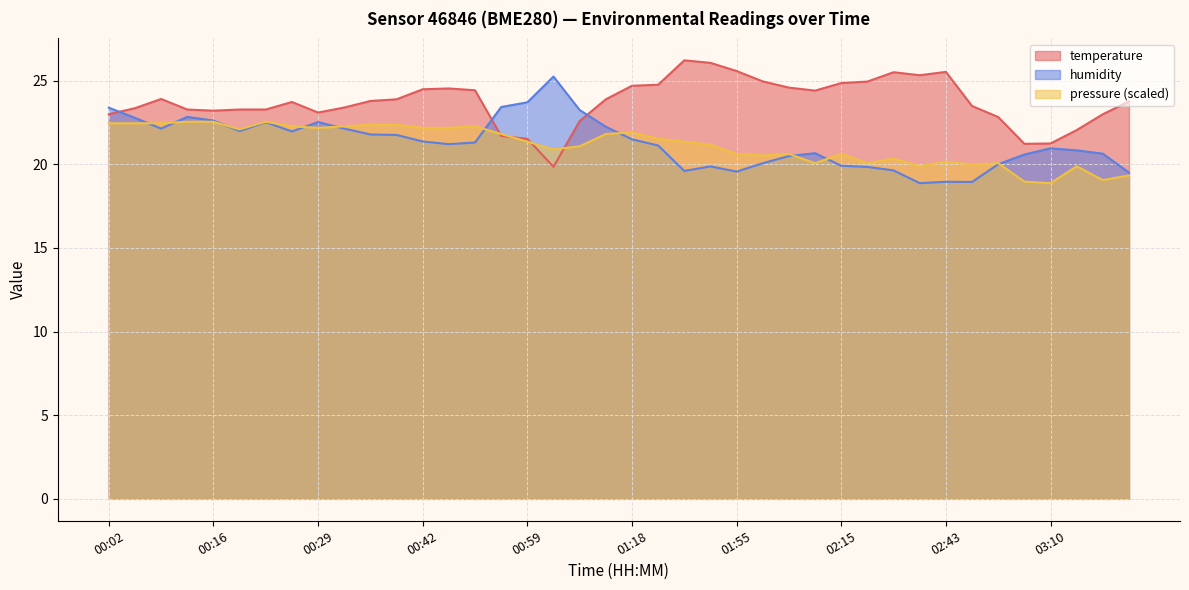

True or false: humidity has a value of 23.4 at 00:02.

True